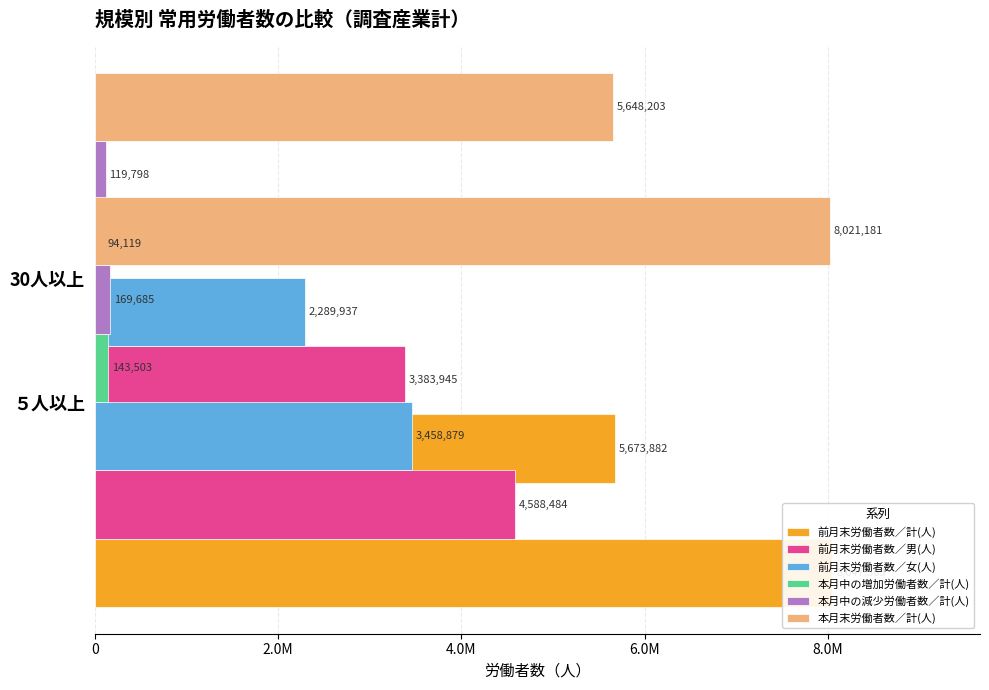

The value of 本月中の増加労働者数／計(人) at ５人以上 is 143503. True or false?

True